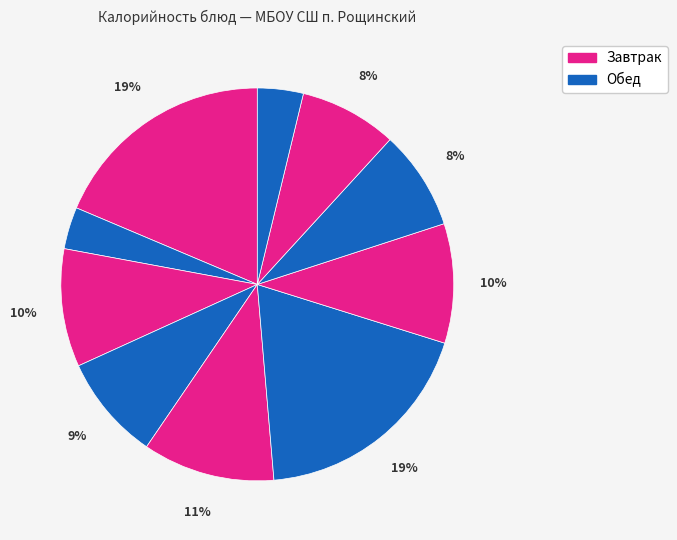

To the nearest percent, what is the difference between the largest and smallest slice percentages?

15%